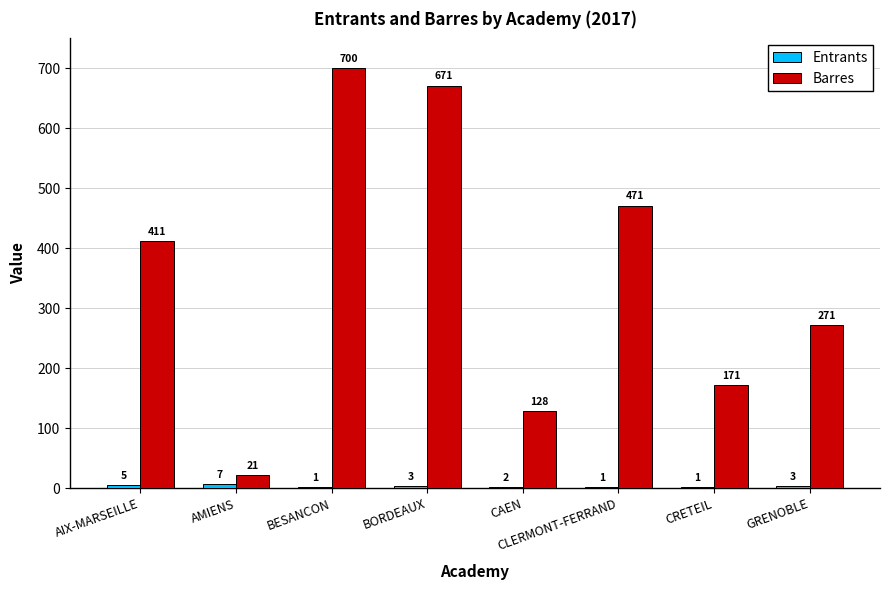

What is the highest value of the Barres series?

700.0